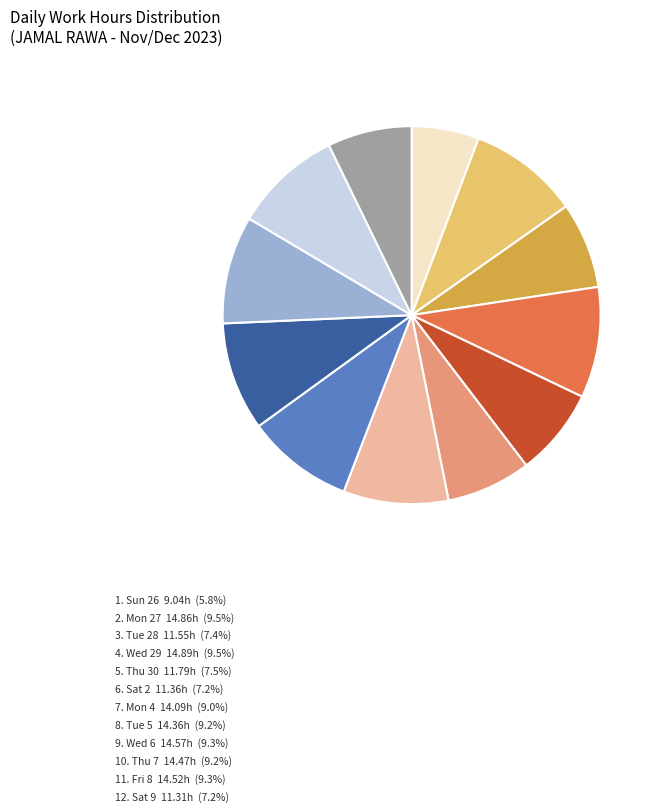

Does any single category account for the majority?

No